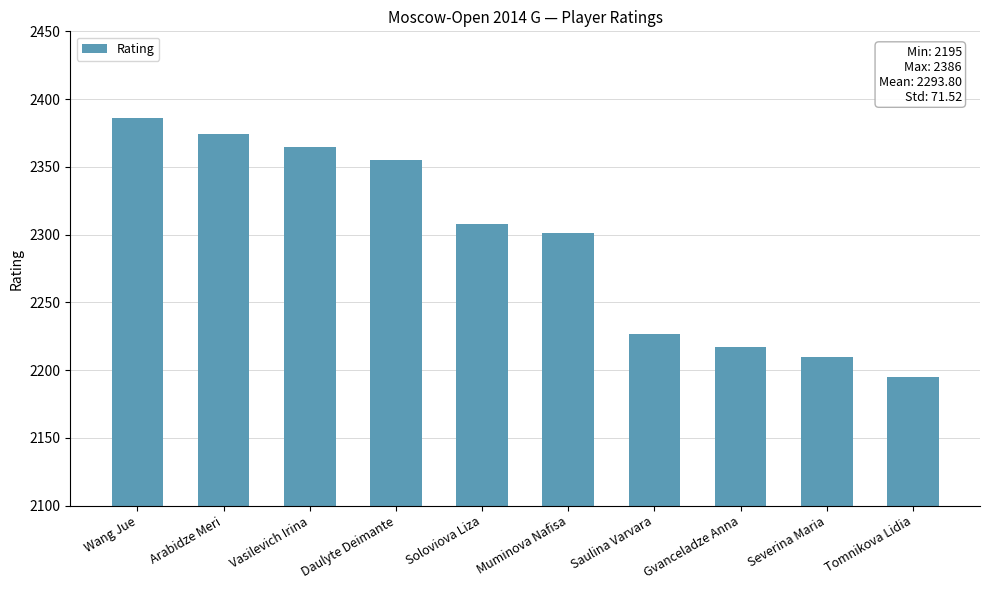

Reading left to right, list all the values displayed in this chart.

2386	2374	2365	2355	2308	2301	2227	2217	2210	2195